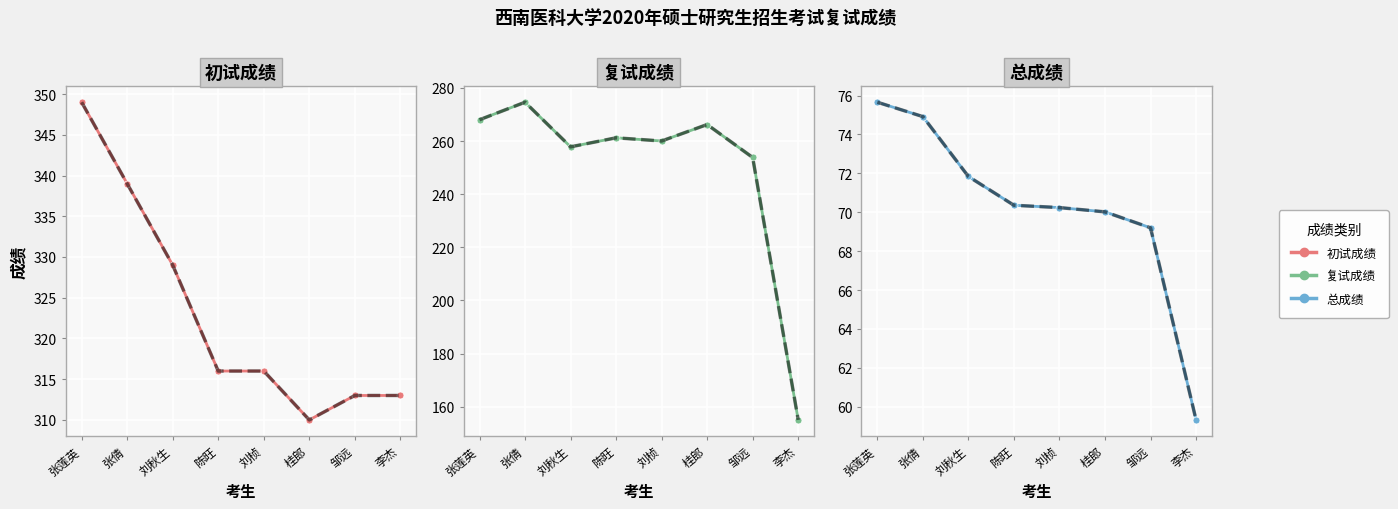

What is the greatest value displayed?

349.0